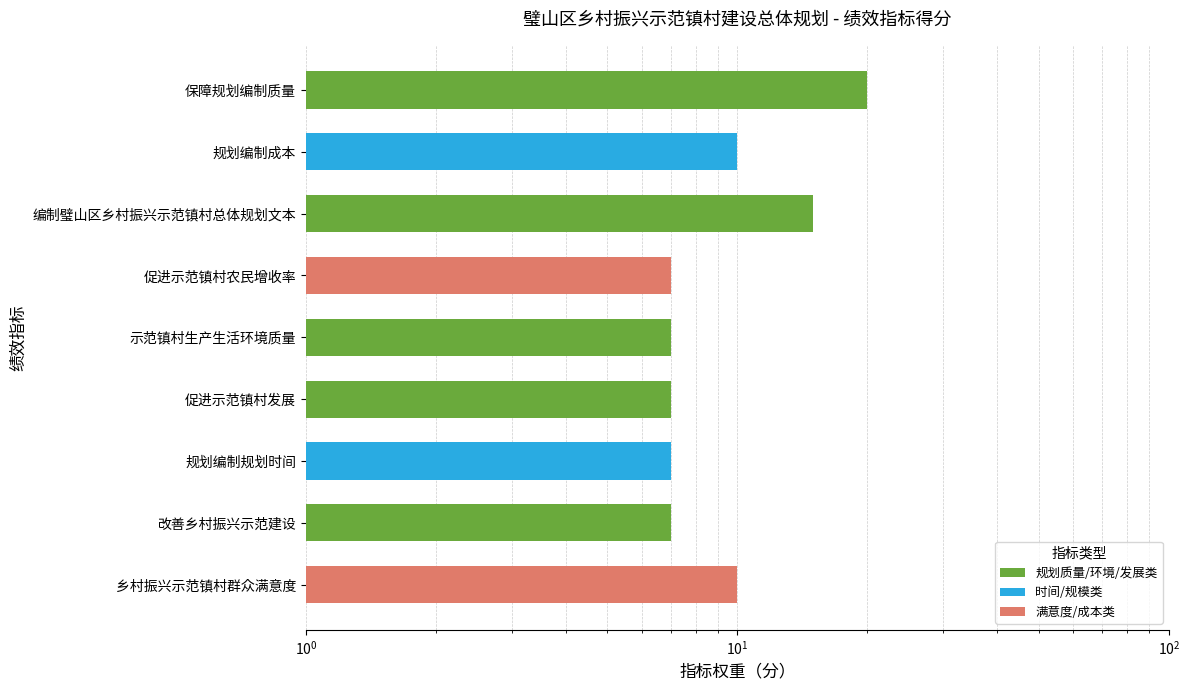

True or false: the data shows 26 at 编制璧山区乡村振兴示范镇村总体规划文本.

False